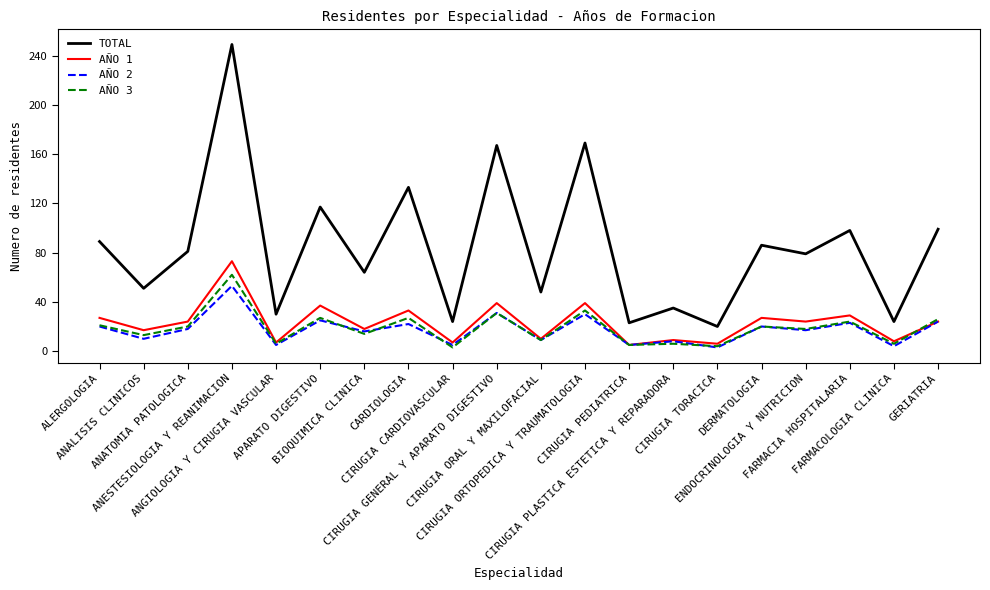

Where does the AÑO 2 series first go above 18?

ALERGOLOGIA